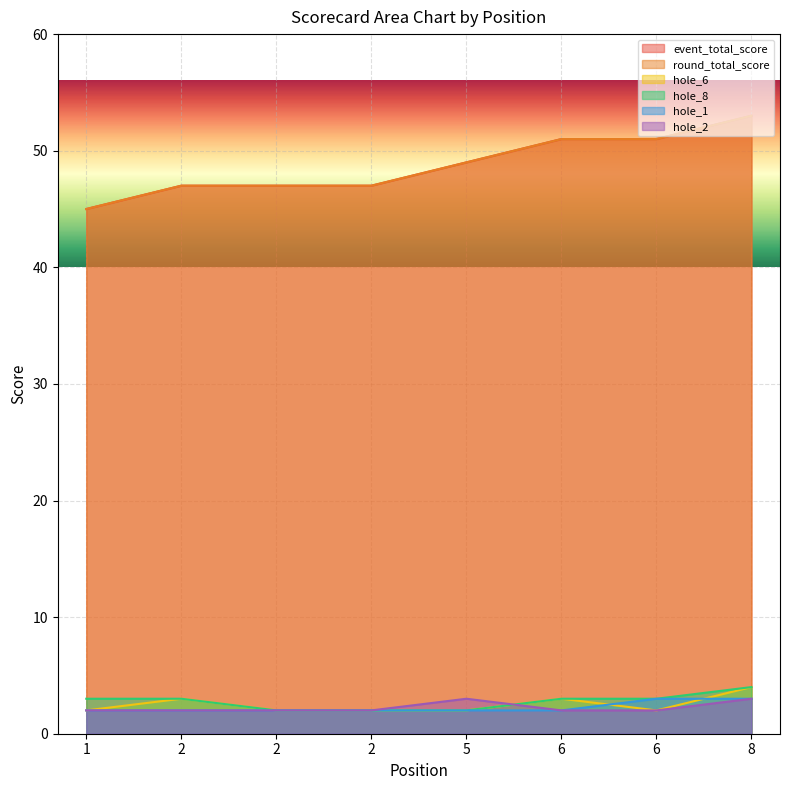

True or false: hole_2 and round_total_score cross at least once.

False